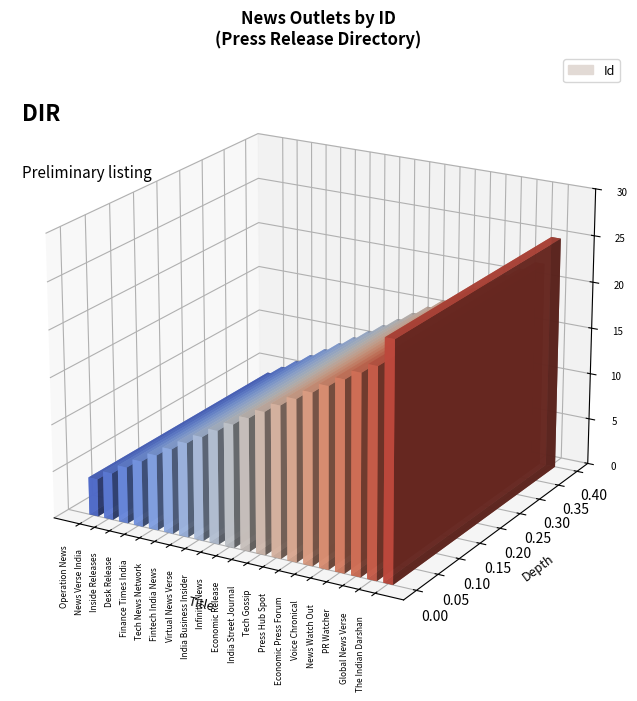

What is the ratio of the value at Economic Press Forum to the value at Global News Verse?

0.8